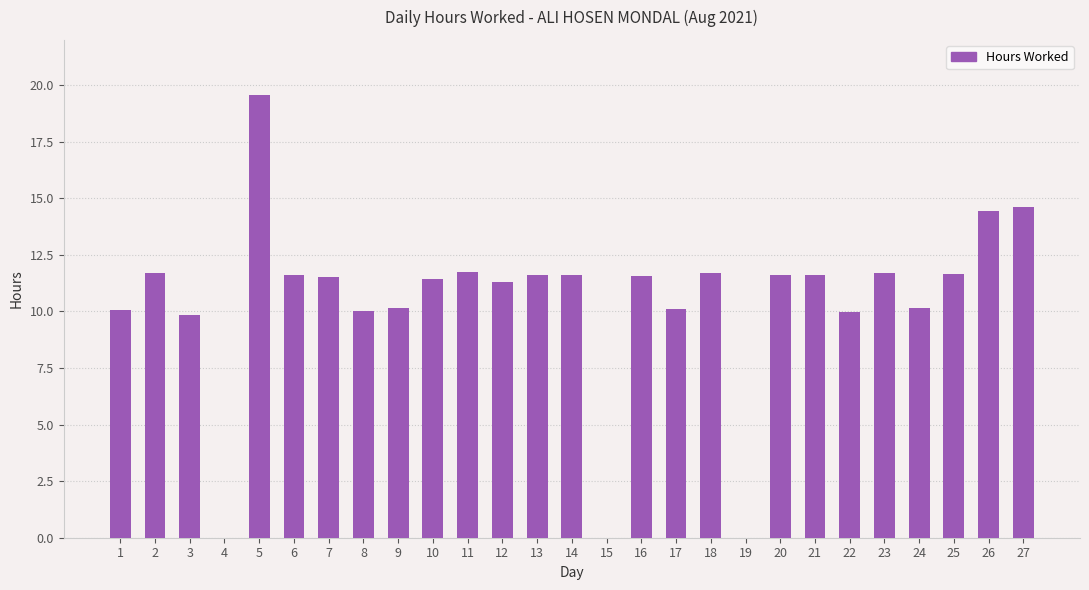

Are the bars horizontal?

No